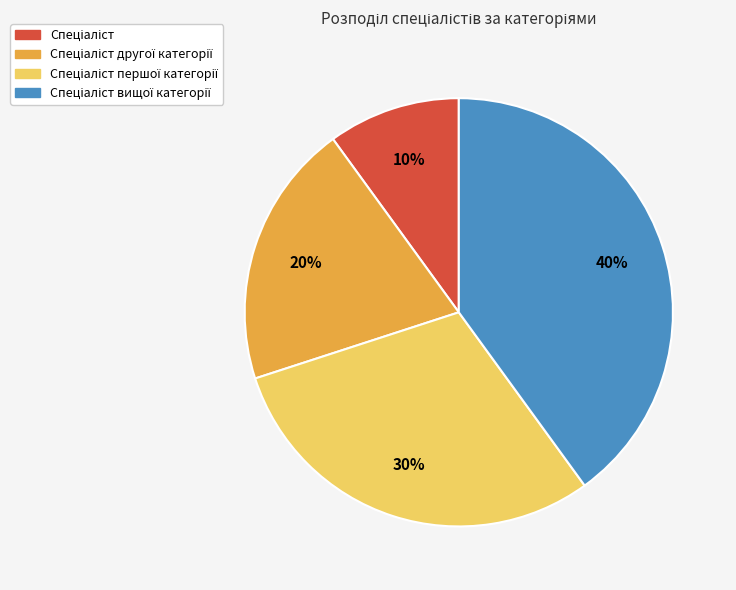

Does any single category account for the majority?

No